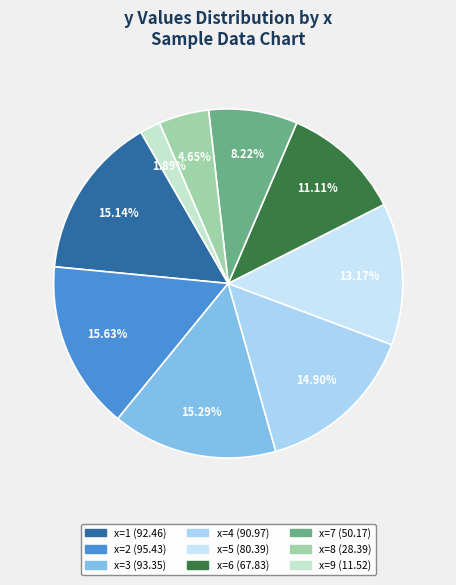

How many slices are in this pie chart?

9